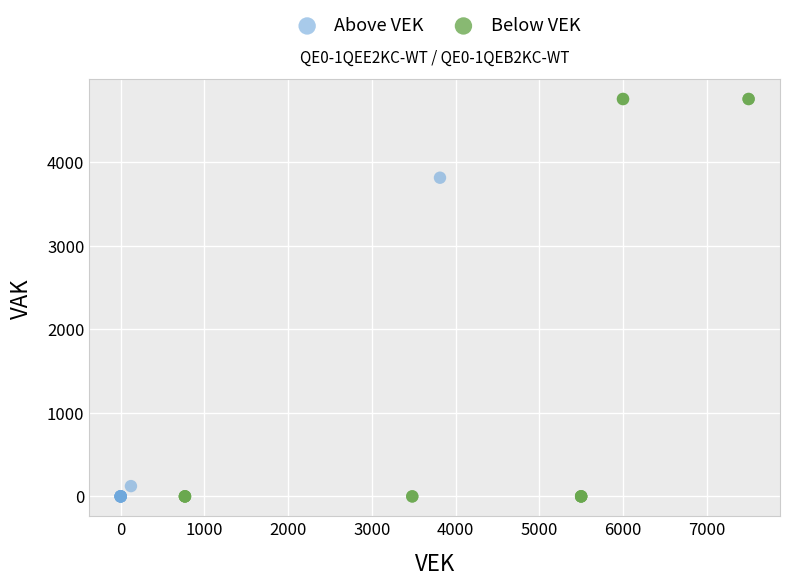

Which series has the widest spread of Y values?

Below VEK